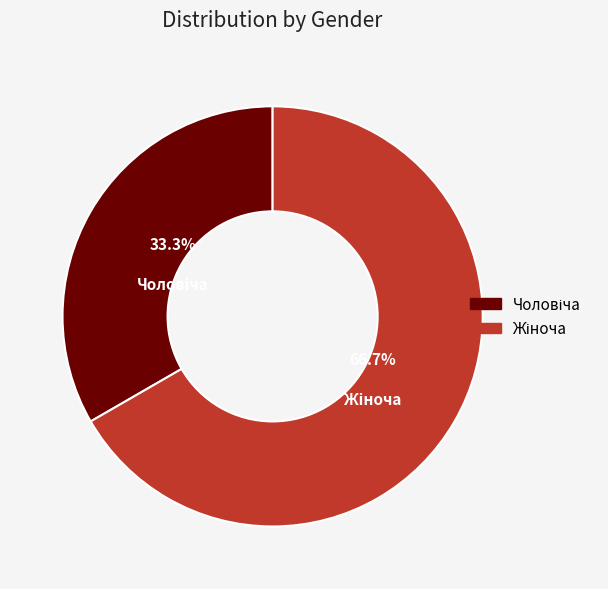

Is there any slice that represents more than half of the pie?

Yes